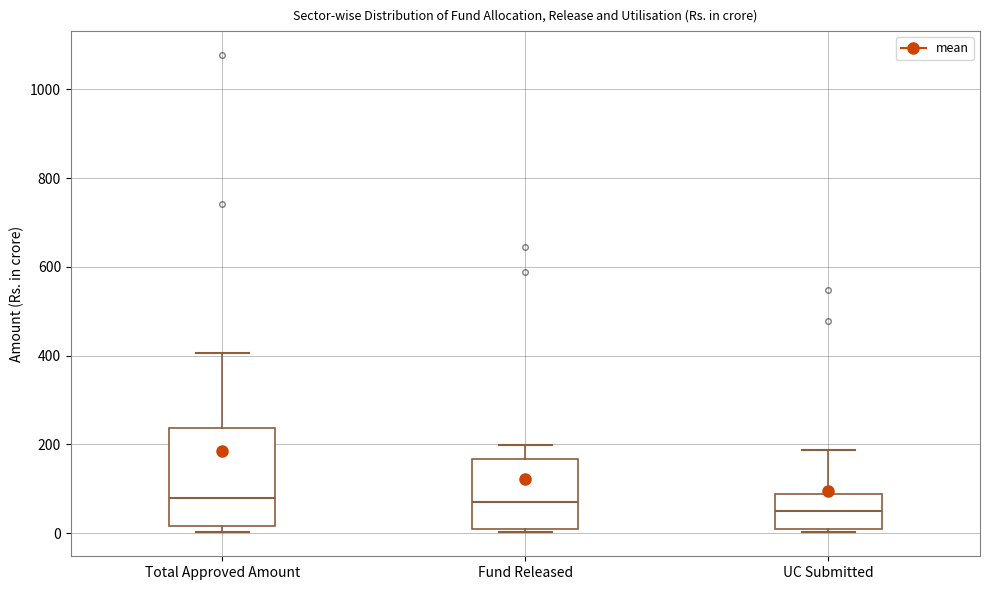

Where does the median line of the box for Fund Released sit on the y-axis? The values are not printed on the chart, so give them approximately, as read against the axis.

80